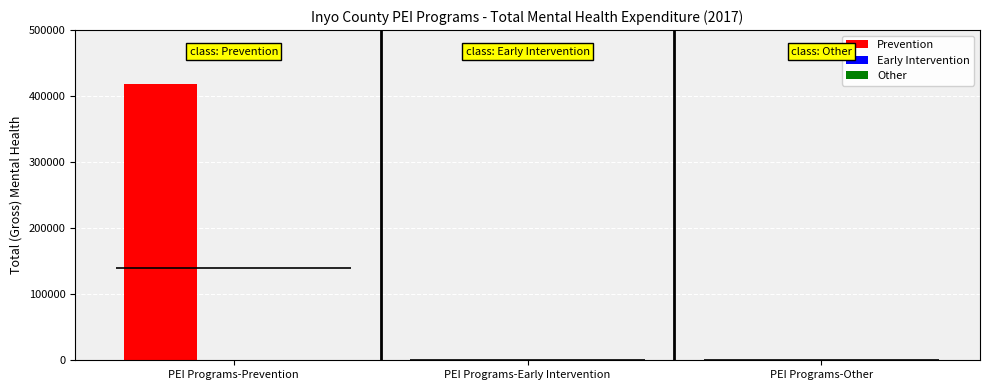

Rank the series by their maximum value, from highest to lowest.

Prevention, Early Intervention, Other